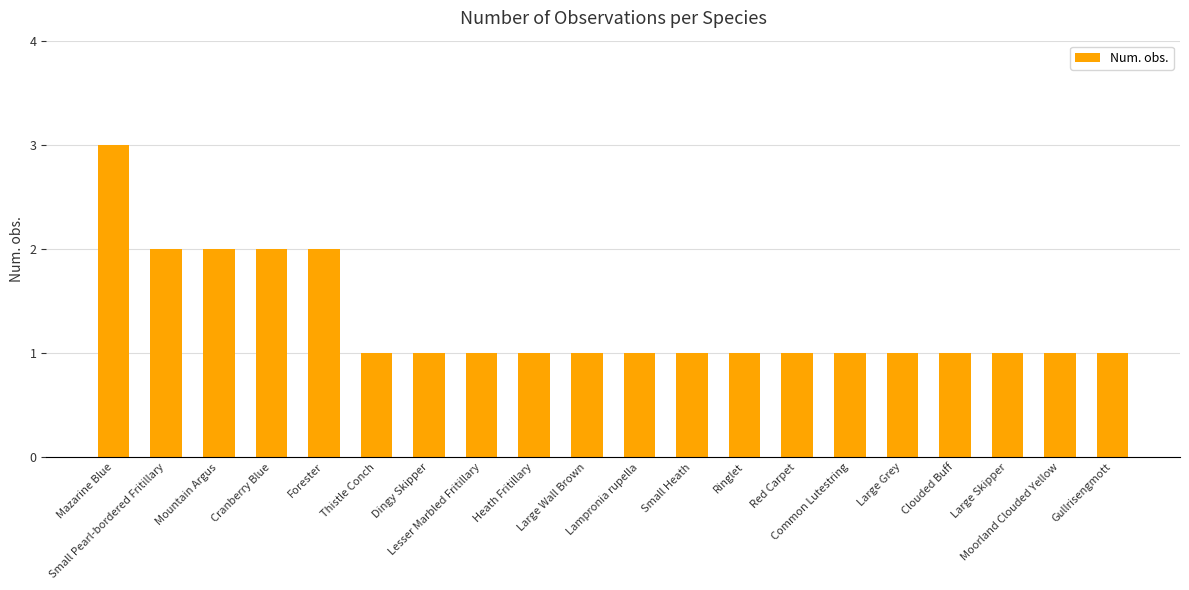

What is the value of the 8th bar from the left?

1